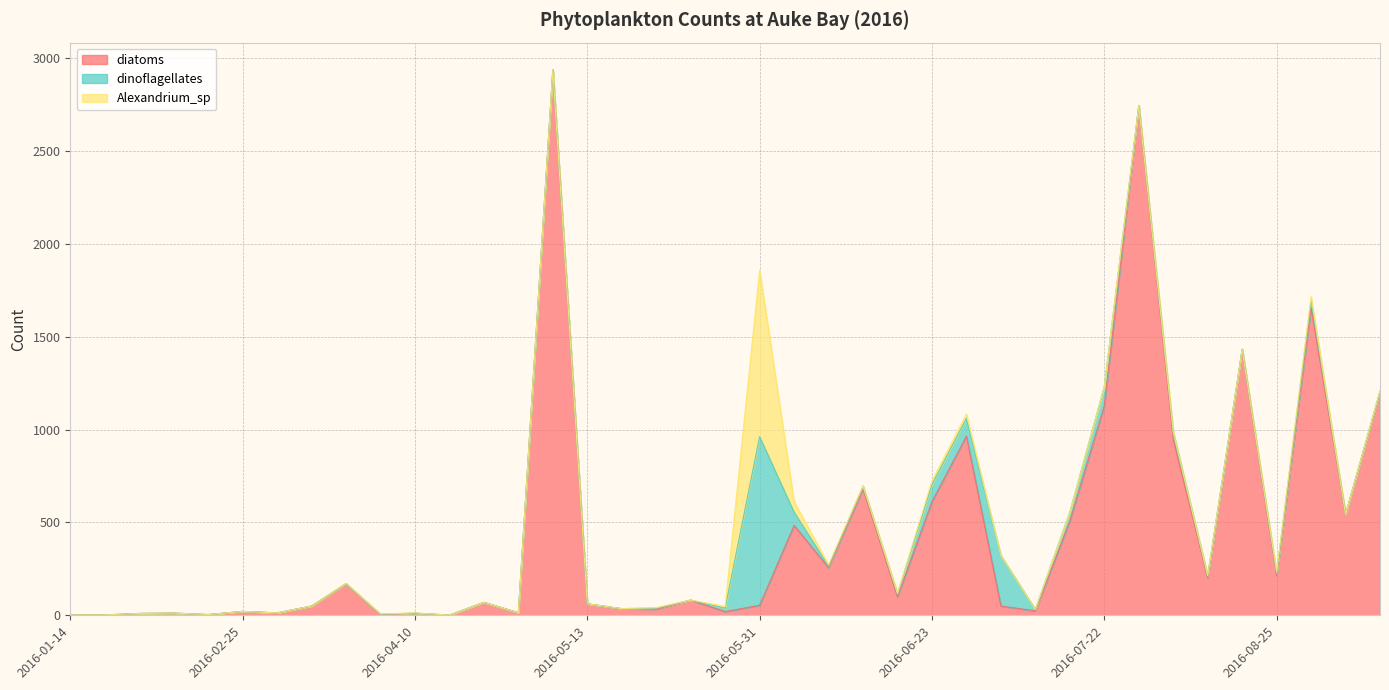

What is the label of the 12th point from the left?

2016-04-17